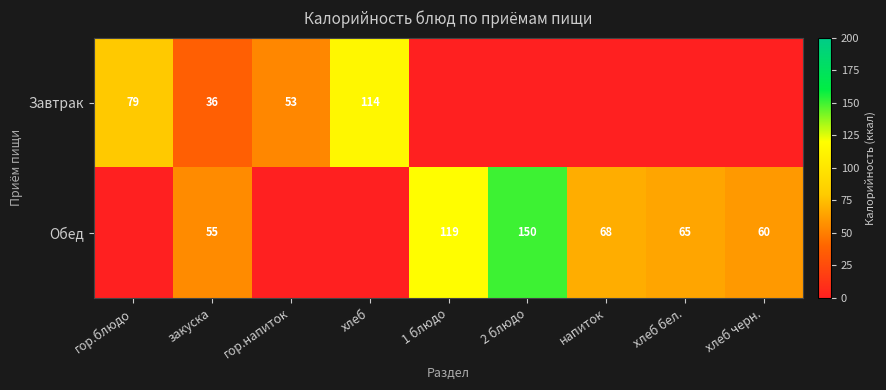

Is the value of Завтрак at гор.блюдо greater than the value of Обед at 2 блюдо?

No